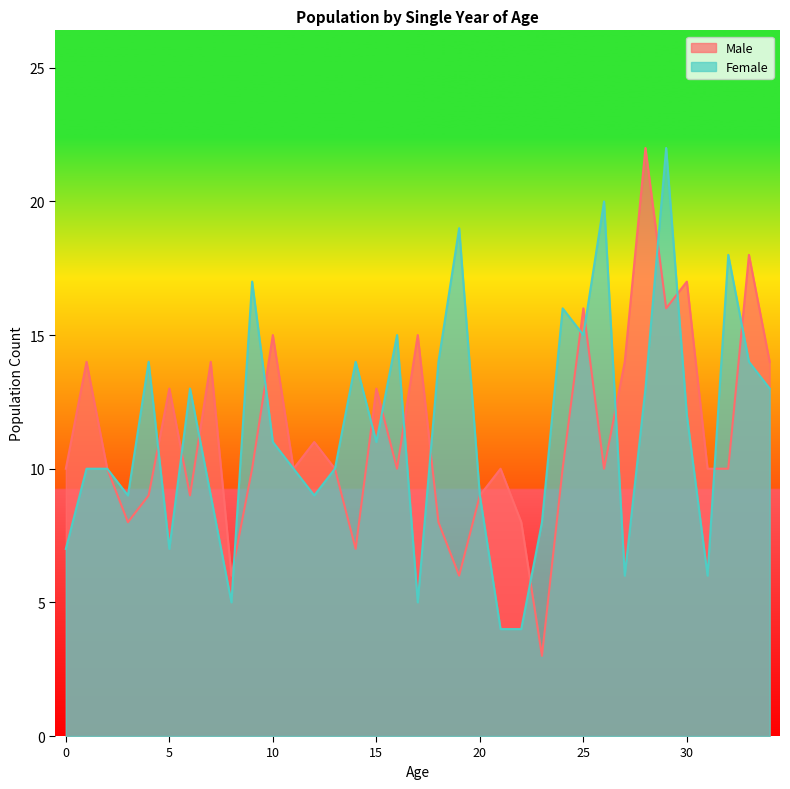

How many lines are shown in the chart?

2